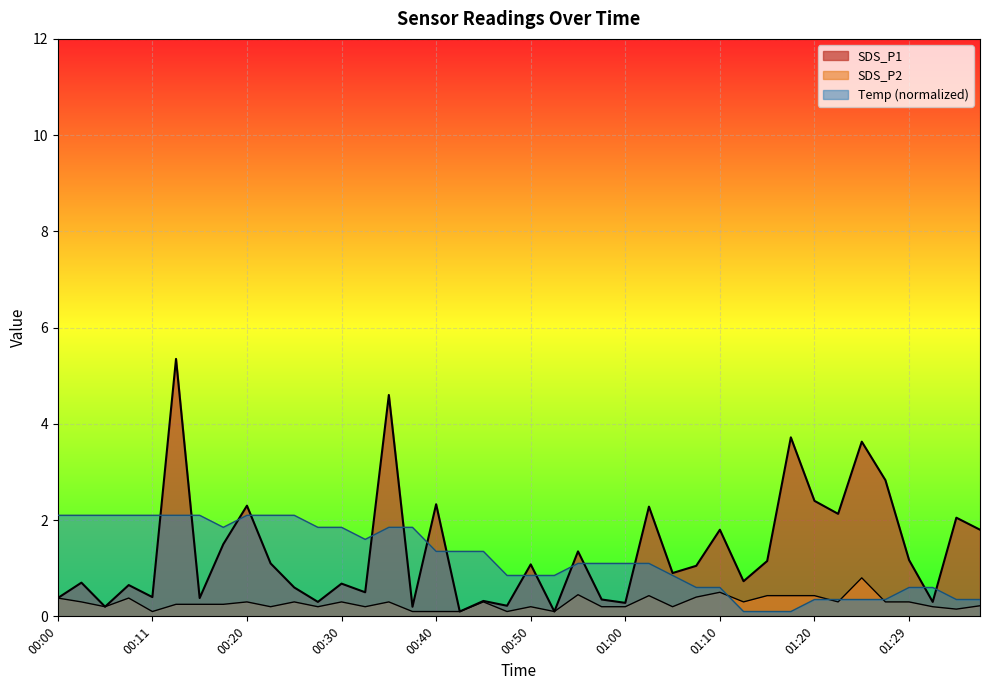

Reading right to left, what are all the values shown in this chart?

SDS_P1: 01:37=1.8	01:34=2.0	01:32=0.3	01:29=1.2	01:27=2.8	01:24=3.6	01:22=2.1	01:20=2.4	01:17=3.7	01:14=1.1	01:12=0.7	01:10=1.8	01:07=1.1	01:05=0.9	01:02=2.3	01:00=0.3	00:57=0.3	00:55=1.4	00:52=0.1	00:50=1.1	00:48=0.2	00:45=0.3	00:43=0.1	00:40=2.3	00:38=0.2	00:35=4.6	00:33=0.5	00:30=0.7	00:28=0.3	00:25=0.6	00:23=1.1	00:20=2.3	00:18=1.5	00:15=0.4	00:13=5.3	00:11=0.4	00:08=0.7	00:06=0.2	00:03=0.7	00:00=0.4
SDS_P2: 01:37=0.2	01:34=0.1	01:32=0.2	01:29=0.3	01:27=0.3	01:24=0.8	01:22=0.3	01:20=0.4	01:17=0.4	01:14=0.4	01:12=0.3	01:10=0.5	01:07=0.4	01:05=0.2	01:02=0.4	01:00=0.2	00:57=0.2	00:55=0.5	00:52=0.1	00:50=0.2	00:48=0.1	00:45=0.3	00:43=0.1	00:40=0.1	00:38=0.1	00:35=0.3	00:33=0.2	00:30=0.3	00:28=0.2	00:25=0.3	00:23=0.2	00:20=0.3	00:18=0.2	00:15=0.2	00:13=0.2	00:11=0.1	00:08=0.4	00:06=0.2	00:03=0.3	00:00=0.4
Temp: 01:37=0.3	01:34=0.3	01:32=0.6	01:29=0.6	01:27=0.3	01:24=0.3	01:22=0.3	01:20=0.3	01:17=0.1	01:14=0.1	01:12=0.1	01:10=0.6	01:07=0.6	01:05=0.8	01:02=1.1	01:00=1.1	00:57=1.1	00:55=1.1	00:52=0.8	00:50=0.8	00:48=0.8	00:45=1.4	00:43=1.4	00:40=1.4	00:38=1.9	00:35=1.9	00:33=1.6	00:30=1.9	00:28=1.9	00:25=2.1	00:23=2.1	00:20=2.1	00:18=1.9	00:15=2.1	00:13=2.1	00:11=2.1	00:08=2.1	00:06=2.1	00:03=2.1	00:00=2.1